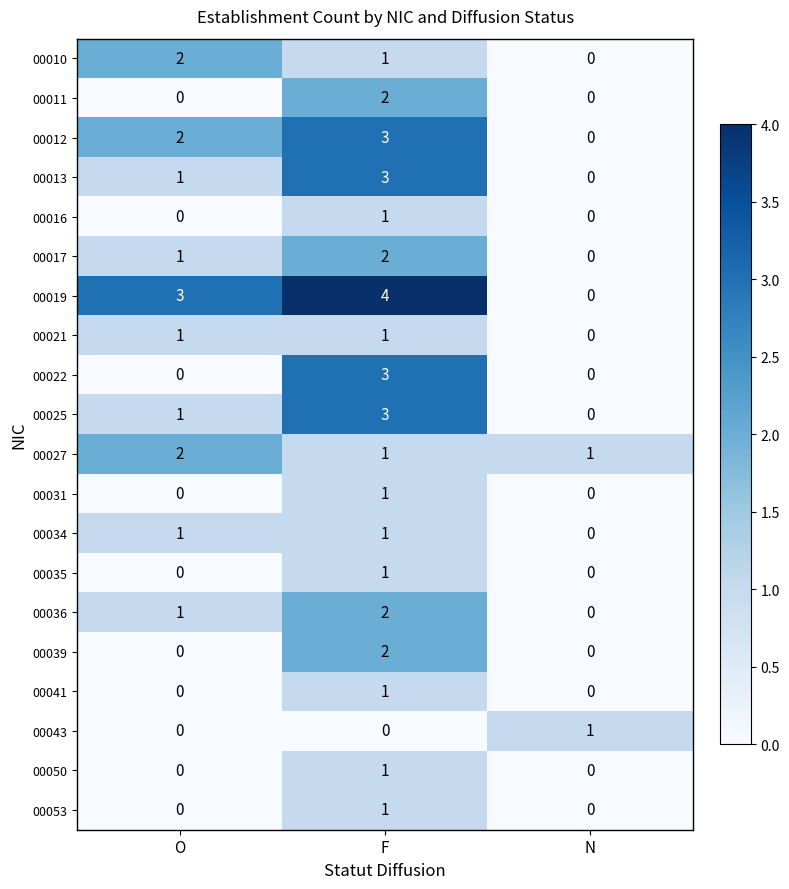

List the labels in order of 00017 value, smallest first.

N, O, F